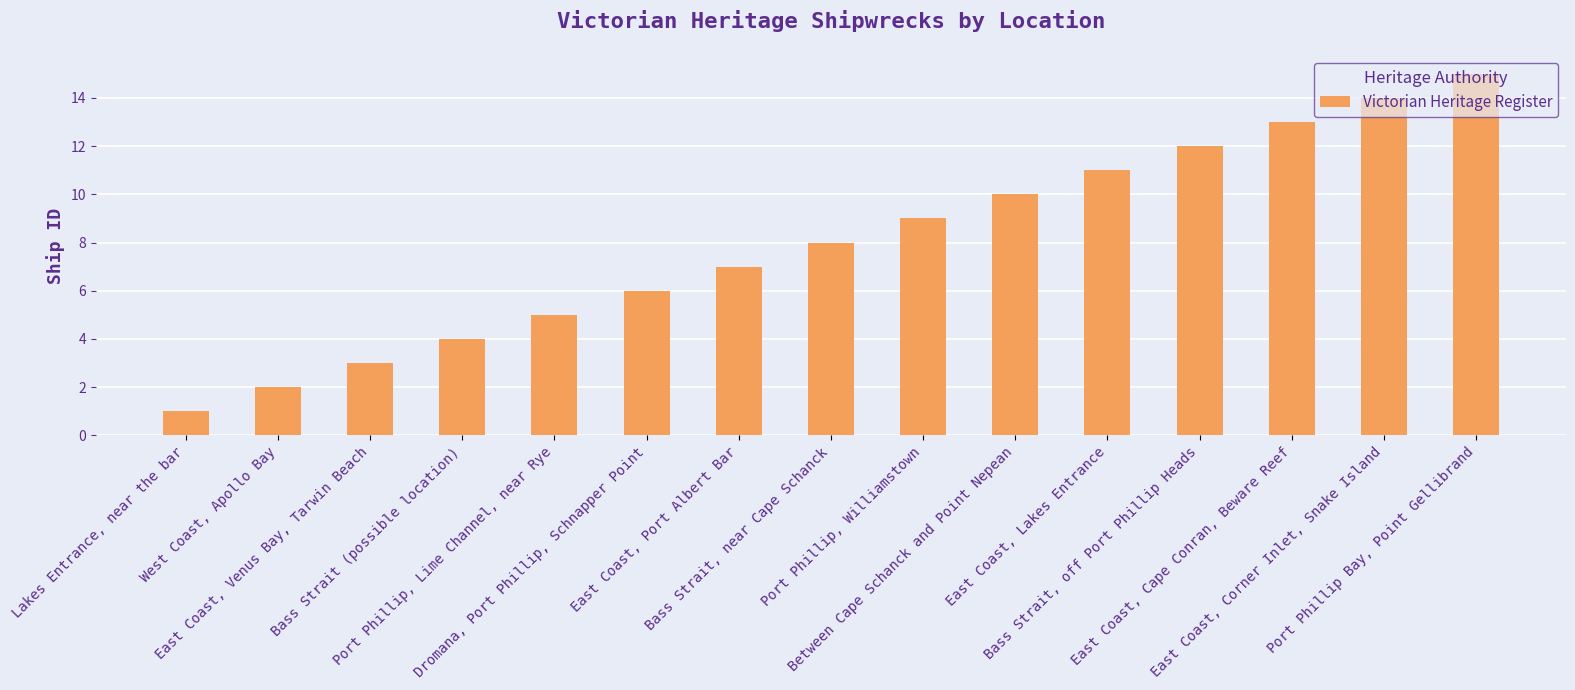

Which category has the highest value across all series?

Port Phillip Bay, Point Gellibrand